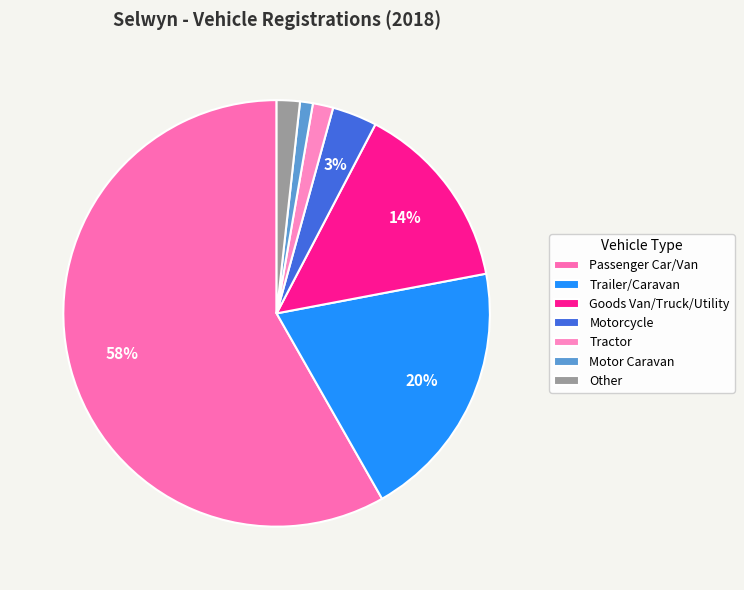

How many slices are in this pie chart?

7